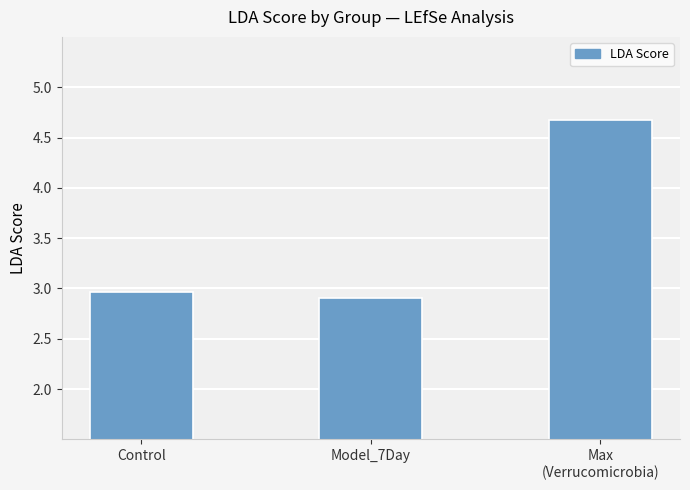

Rank the categories by value from highest to lowest.

Max
(Verrucomicrobia), Control, Model_7Day